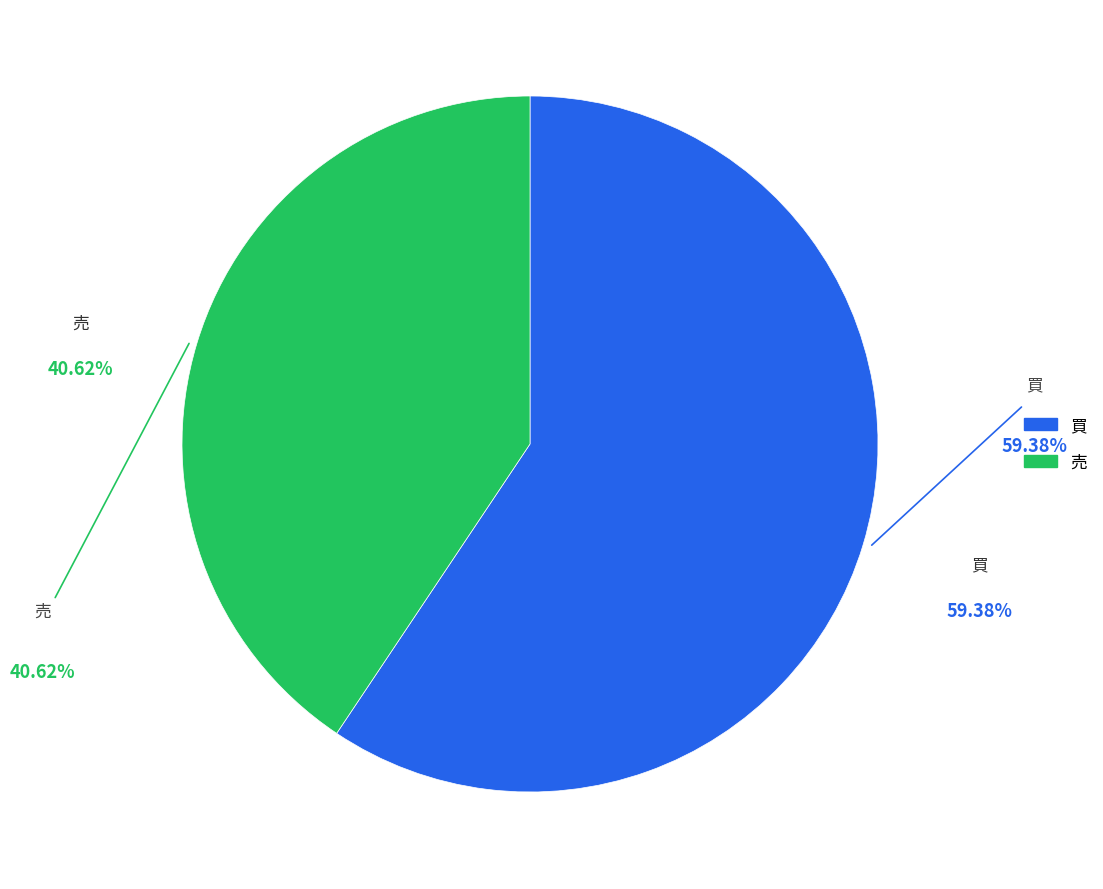

Does 買 represent more than half of the total?

Yes